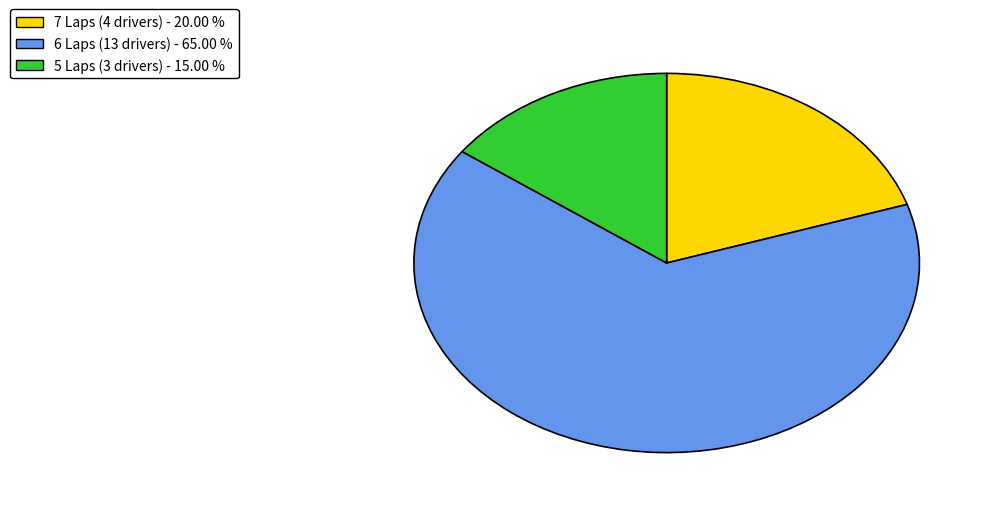

Is there any slice that represents more than half of the pie?

Yes